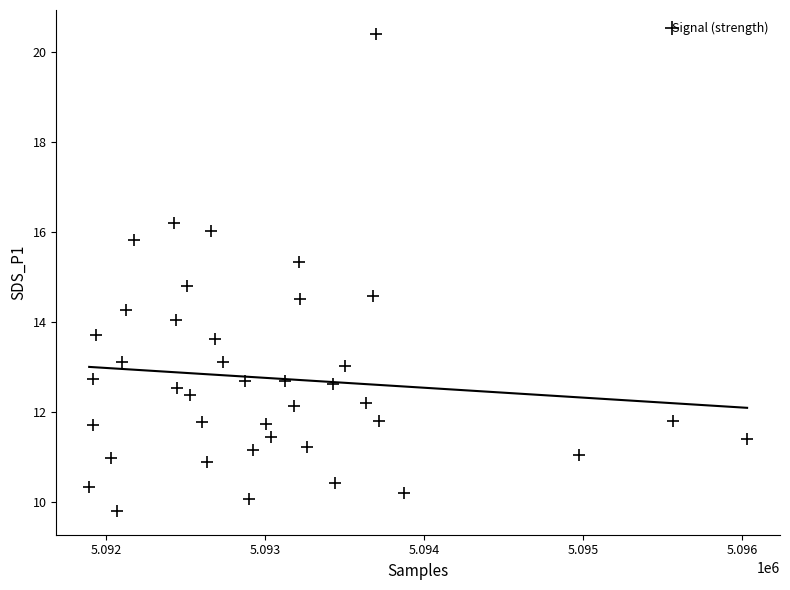

What is the range of X values (max minus min)?

4141.0